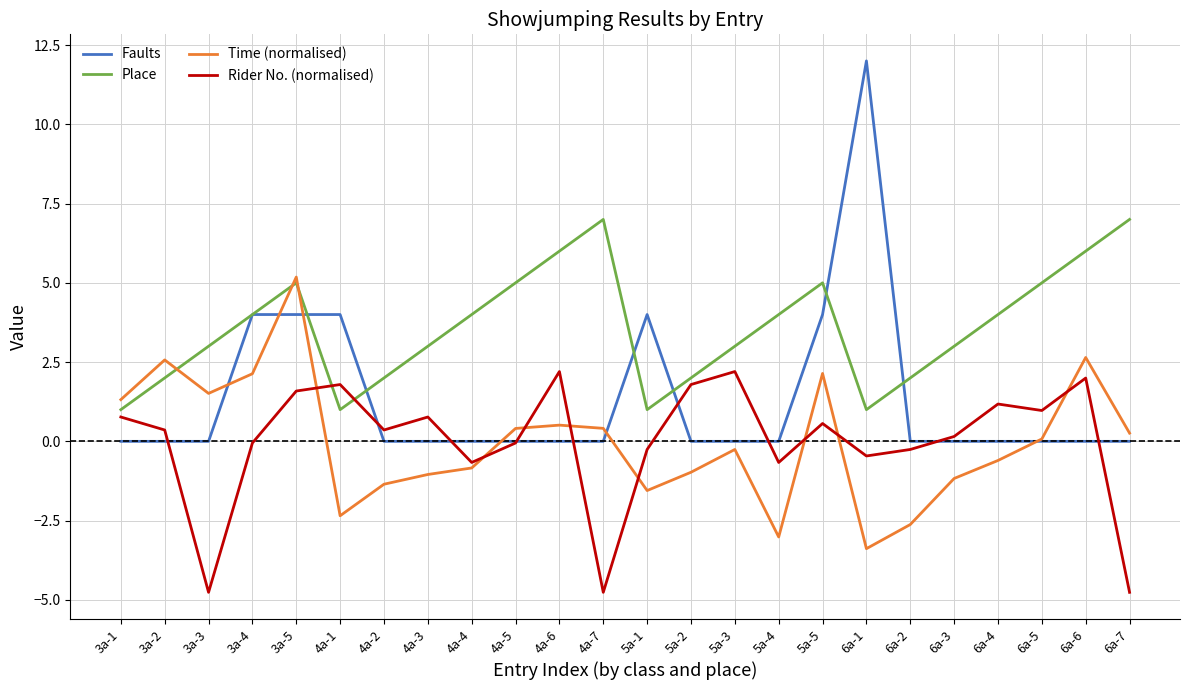

Which series has the widest spread of values?

Faults